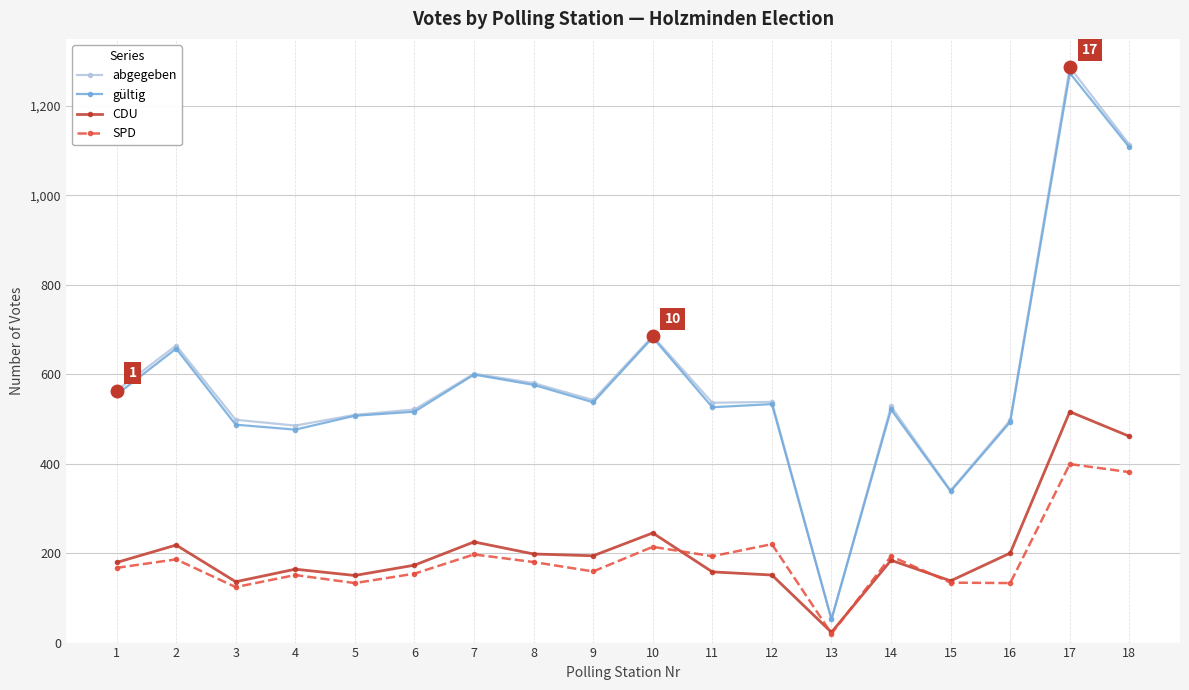

How many distinct data groups are displayed?

4